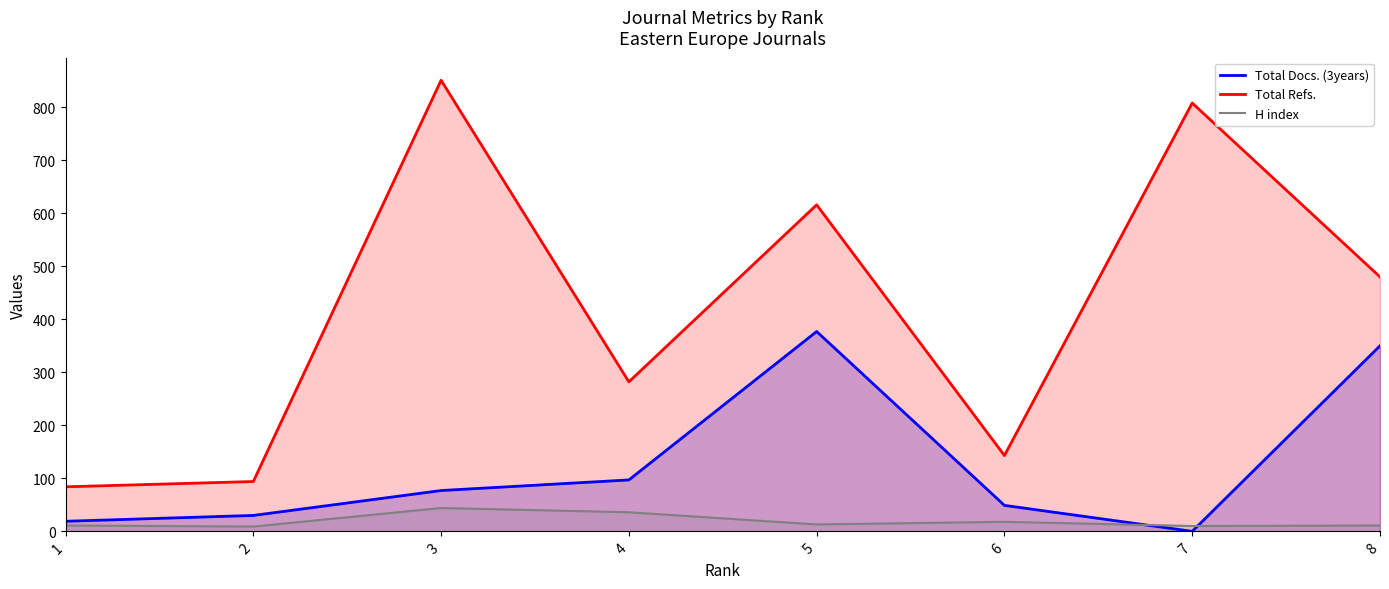

Reading left to right, list all the values displayed in this chart.

Total Docs. (3years): 1=19	2=30	3=77	4=97	5=377	6=49	7=0	8=350
Total Refs.: 1=84	2=94	3=851	4=282	5=616	6=143	7=808	8=480
H index: 1=11	2=9	3=44	4=36	5=13	6=18	7=10	8=11